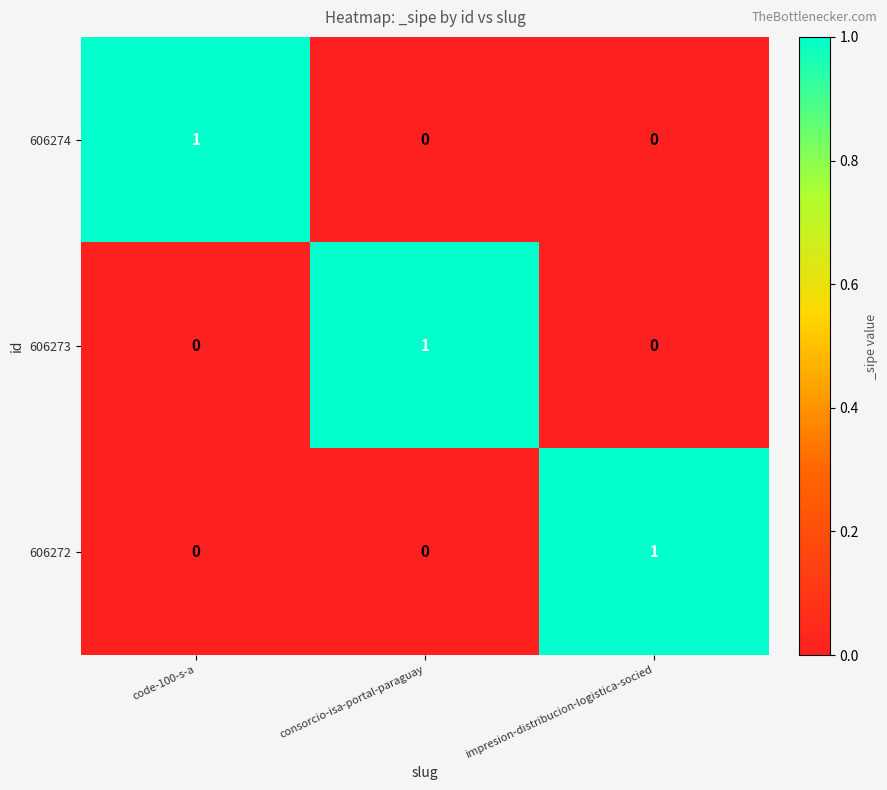

How many categories are shown in the chart?

3